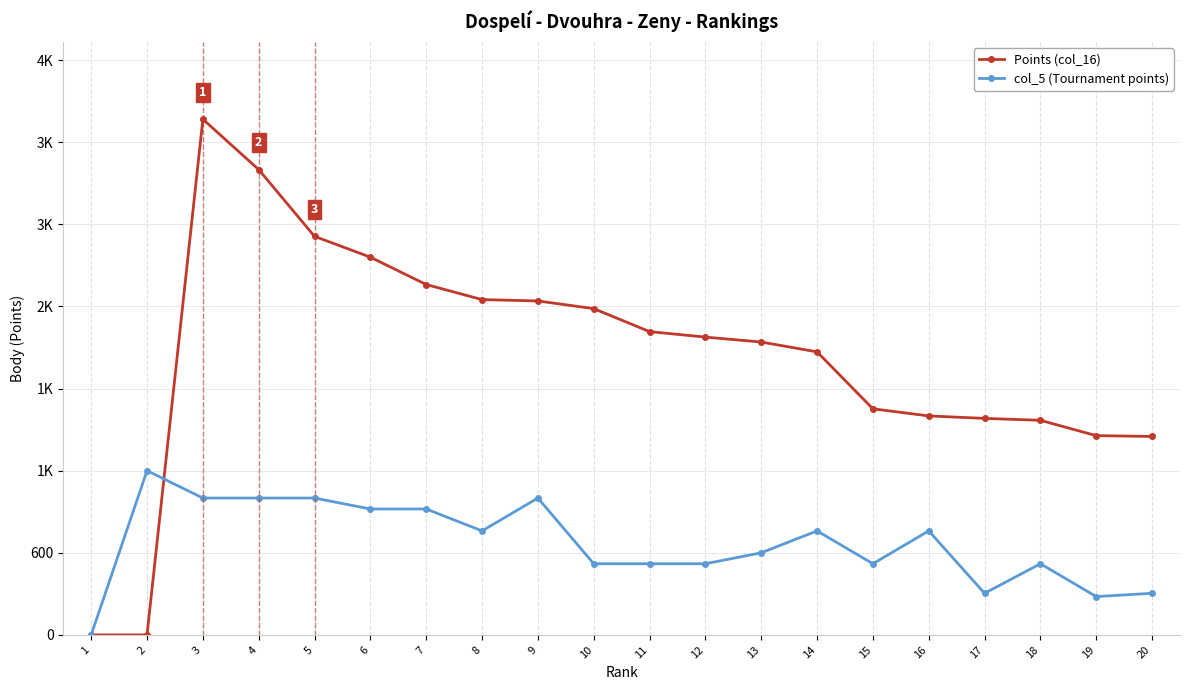

Reading left to right, what are all the values shown in this chart?

Points (col_16): 0	0	3768	3400	2912	2760	2560	2450	2440	2384	2216	2176	2140	2068	1652	1600	1582	1568	1456	1450
col_5 (Tournament points): 0	1200	1000	1000	1000	920	920	760	1000	520	520	520	600	760	520	760	304	520	280	304